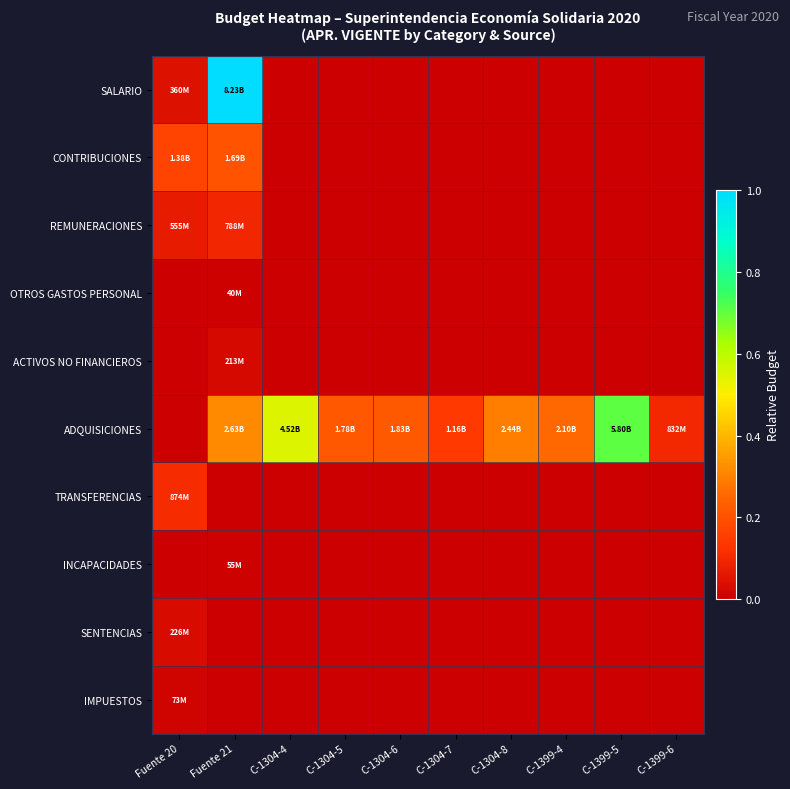

Reading left to right, list all the values displayed in this chart.

SALARIO: Fuente 20=0.0	Fuente 21=1.0	C-1304-4=0.0	C-1304-5=0.0	C-1304-6=0.0	C-1304-7=0.0	C-1304-8=0.0	C-1399-4=0.0	C-1399-5=0.0	C-1399-6=0.0
CONTRIBUCIONES: Fuente 20=0.2	Fuente 21=0.2	C-1304-4=0.0	C-1304-5=0.0	C-1304-6=0.0	C-1304-7=0.0	C-1304-8=0.0	C-1399-4=0.0	C-1399-5=0.0	C-1399-6=0.0
REMUNERACIONES: Fuente 20=0.1	Fuente 21=0.1	C-1304-4=0.0	C-1304-5=0.0	C-1304-6=0.0	C-1304-7=0.0	C-1304-8=0.0	C-1399-4=0.0	C-1399-5=0.0	C-1399-6=0.0
OTROS GASTOS PERSONAL: Fuente 20=0.0	Fuente 21=0.0	C-1304-4=0.0	C-1304-5=0.0	C-1304-6=0.0	C-1304-7=0.0	C-1304-8=0.0	C-1399-4=0.0	C-1399-5=0.0	C-1399-6=0.0
ACTIVOS NO FINANCIEROS: Fuente 20=0.0	Fuente 21=0.0	C-1304-4=0.0	C-1304-5=0.0	C-1304-6=0.0	C-1304-7=0.0	C-1304-8=0.0	C-1399-4=0.0	C-1399-5=0.0	C-1399-6=0.0
ADQUISICIONES: Fuente 20=0.0	Fuente 21=0.3	C-1304-4=0.5	C-1304-5=0.2	C-1304-6=0.2	C-1304-7=0.1	C-1304-8=0.3	C-1399-4=0.3	C-1399-5=0.7	C-1399-6=0.1
TRANSFERENCIAS: Fuente 20=0.1	Fuente 21=0.0	C-1304-4=0.0	C-1304-5=0.0	C-1304-6=0.0	C-1304-7=0.0	C-1304-8=0.0	C-1399-4=0.0	C-1399-5=0.0	C-1399-6=0.0
INCAPACIDADES: Fuente 20=0.0	Fuente 21=0.0	C-1304-4=0.0	C-1304-5=0.0	C-1304-6=0.0	C-1304-7=0.0	C-1304-8=0.0	C-1399-4=0.0	C-1399-5=0.0	C-1399-6=0.0
SENTENCIAS: Fuente 20=0.0	Fuente 21=0.0	C-1304-4=0.0	C-1304-5=0.0	C-1304-6=0.0	C-1304-7=0.0	C-1304-8=0.0	C-1399-4=0.0	C-1399-5=0.0	C-1399-6=0.0
IMPUESTOS: Fuente 20=0.0	Fuente 21=0.0	C-1304-4=0.0	C-1304-5=0.0	C-1304-6=0.0	C-1304-7=0.0	C-1304-8=0.0	C-1399-4=0.0	C-1399-5=0.0	C-1399-6=0.0